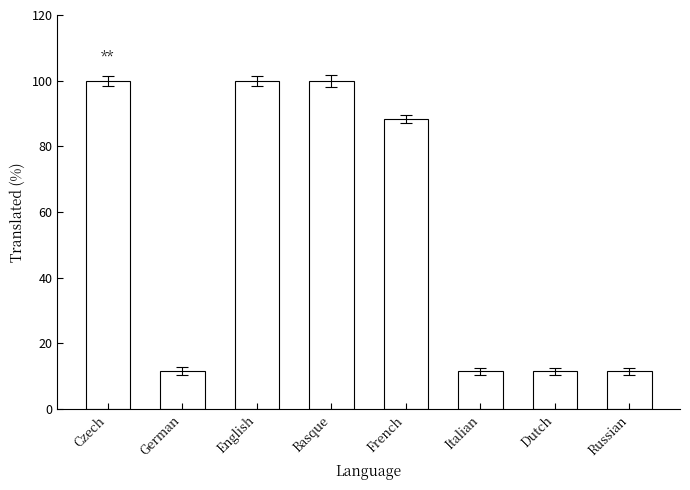

Reading right to left, what are all the values shown in this chart?

Russian=11.5	Dutch=11.5	Italian=11.5	French=88.4	Basque=100.0	English=100.0	German=11.5	Czech=100.0